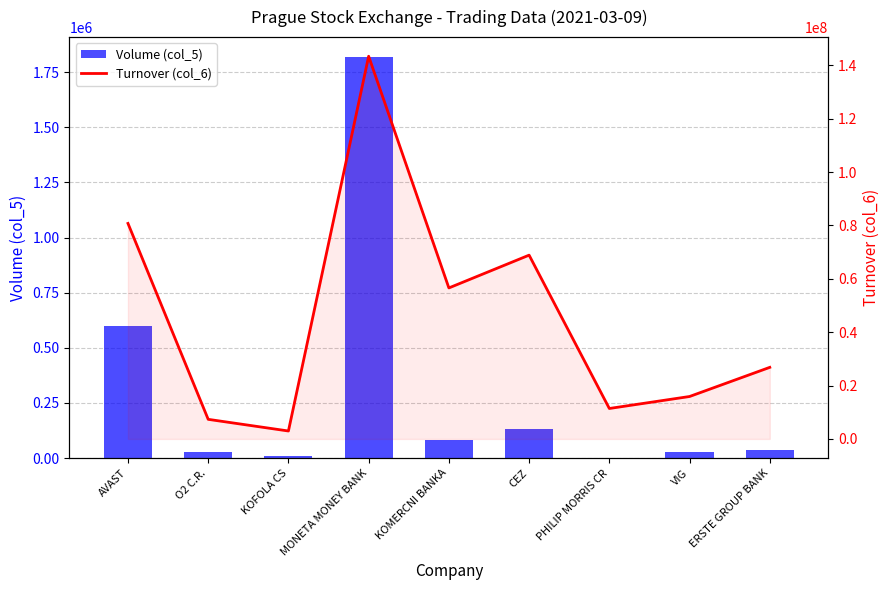

How many values in the Volume (col_5) series exceed 35912?

4